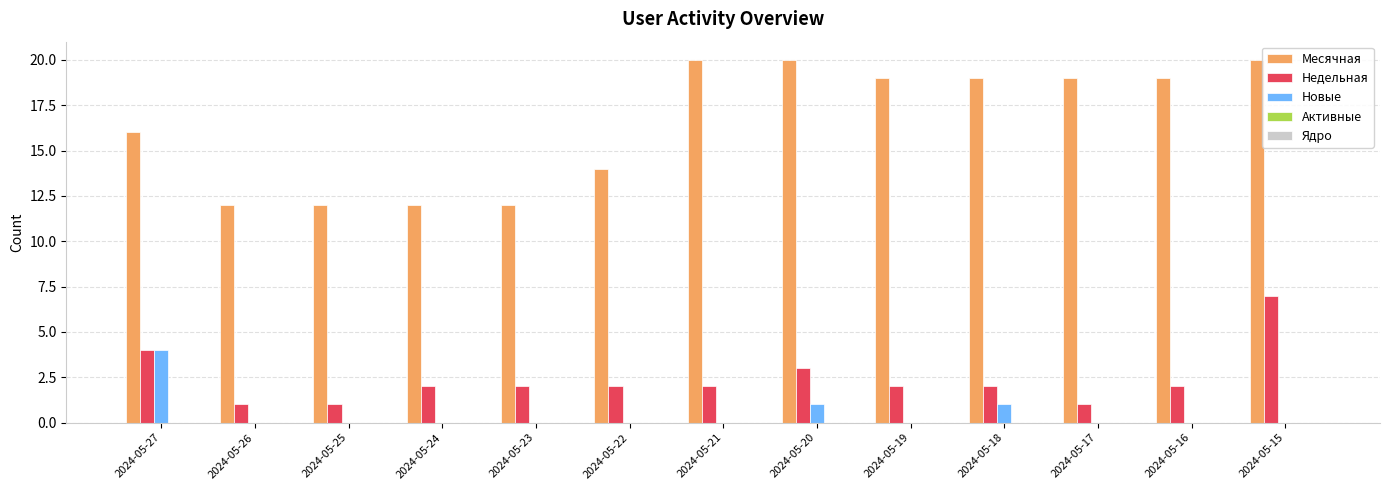

What is the greatest value displayed?

20